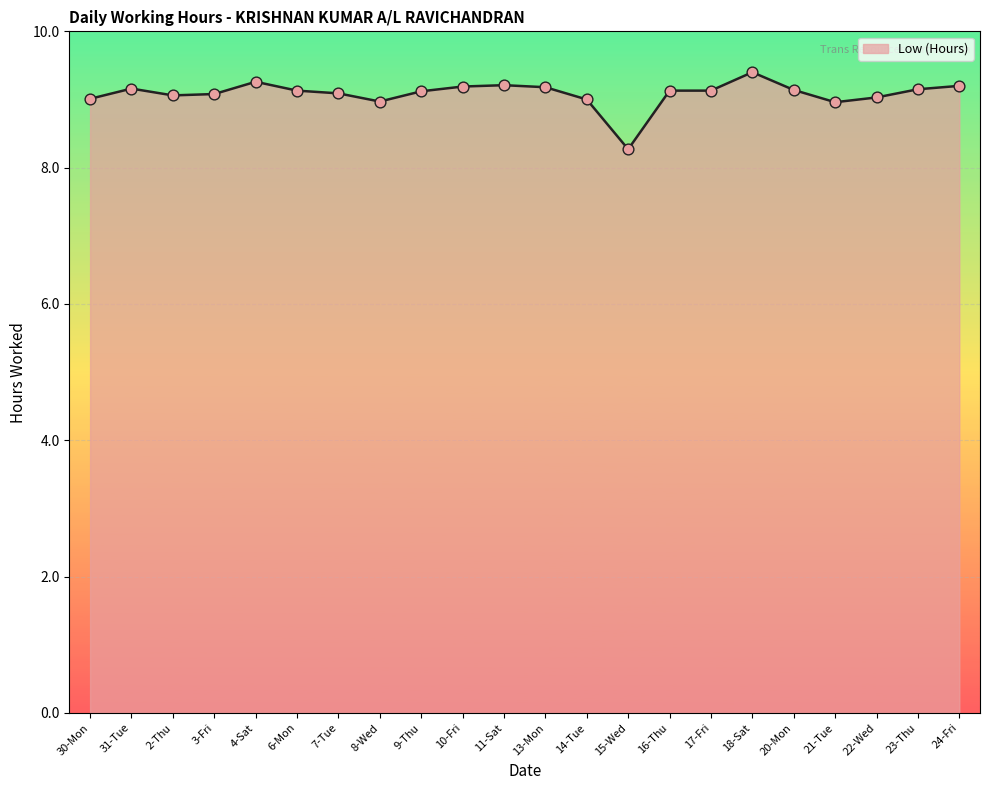

What is the change in value from 15-Wed to 24-Fri?

+0.9